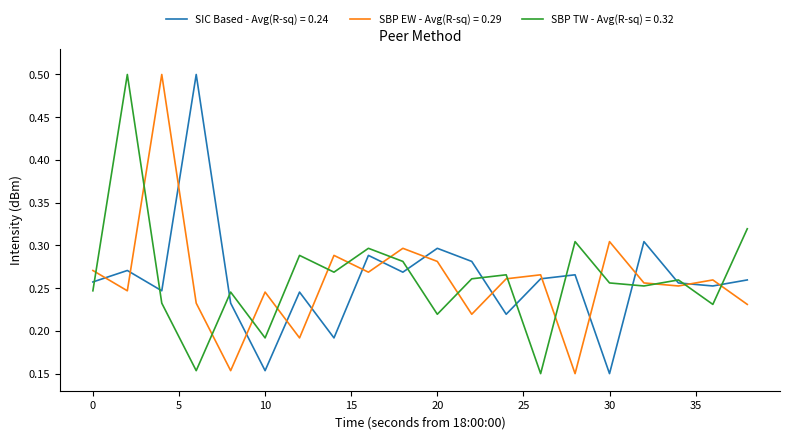

What is the greatest value displayed?

0.5